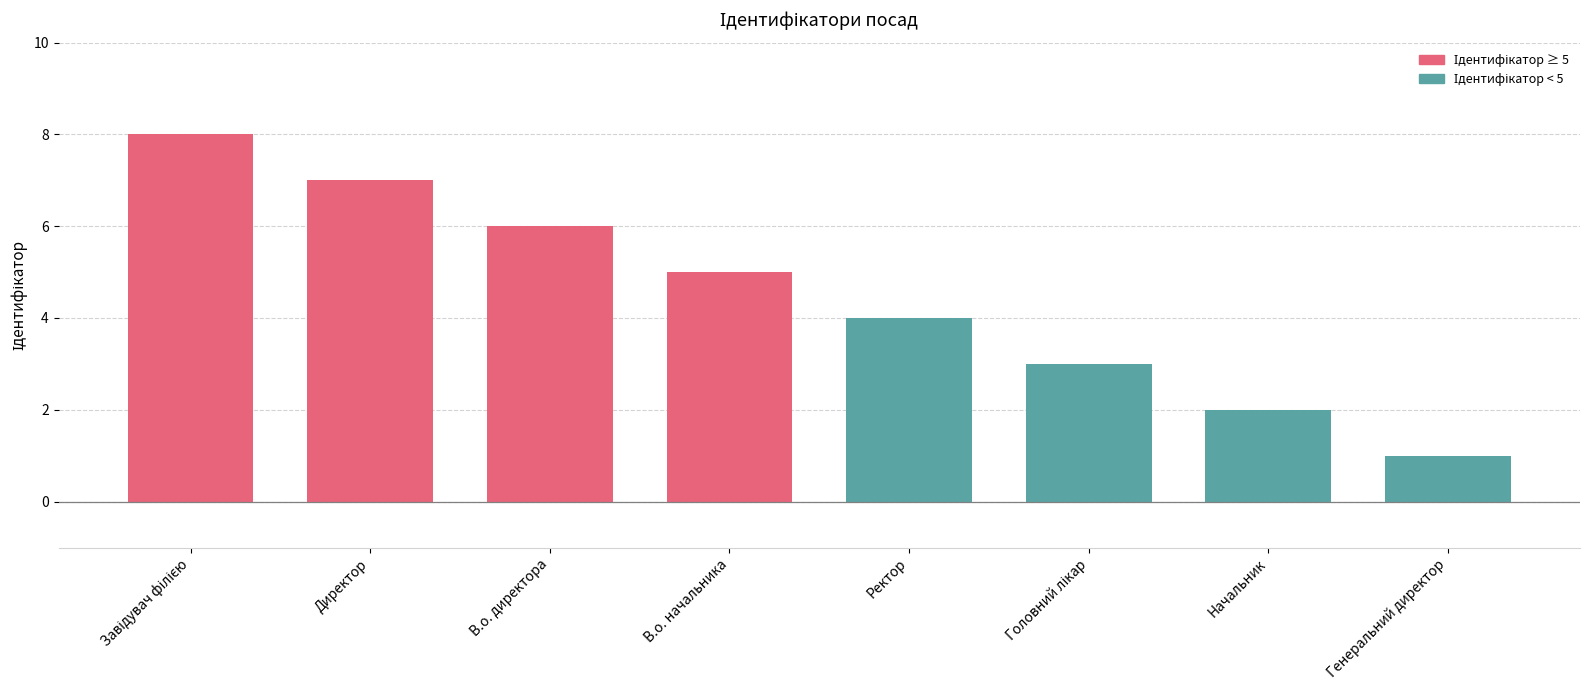

What is the ratio of the value at Начальник to the value at Ректор?

0.5